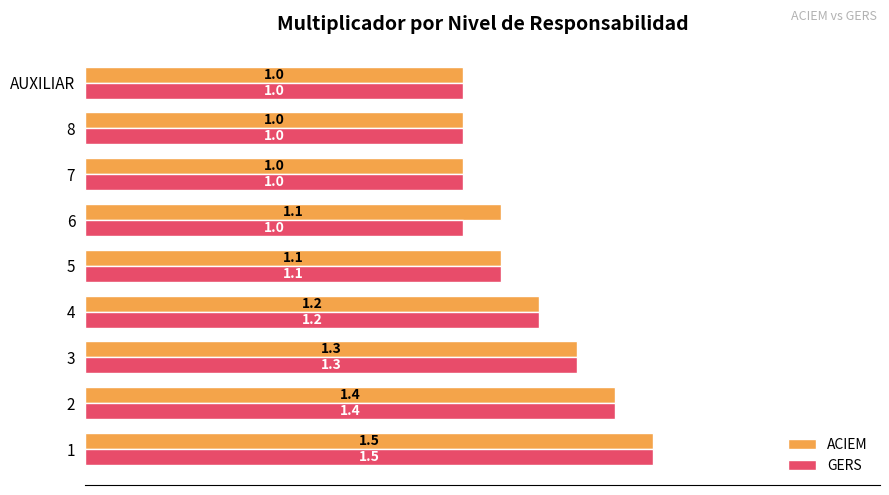

Count the GERS values in the range 1 to 2.

9